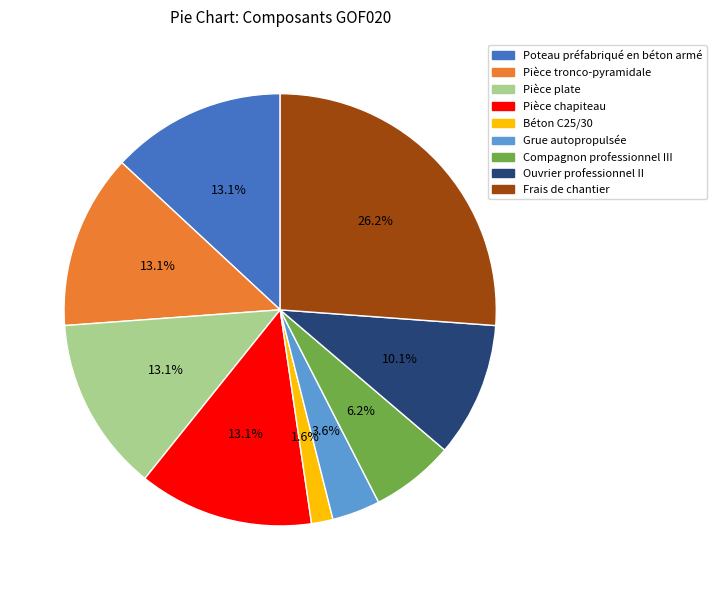

What is the largest slice in the pie chart?

Frais de chantier